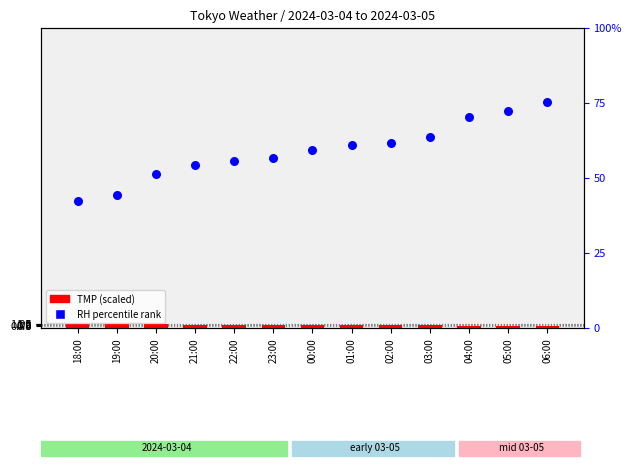

At which category is the sum across all series the highest?

18:00